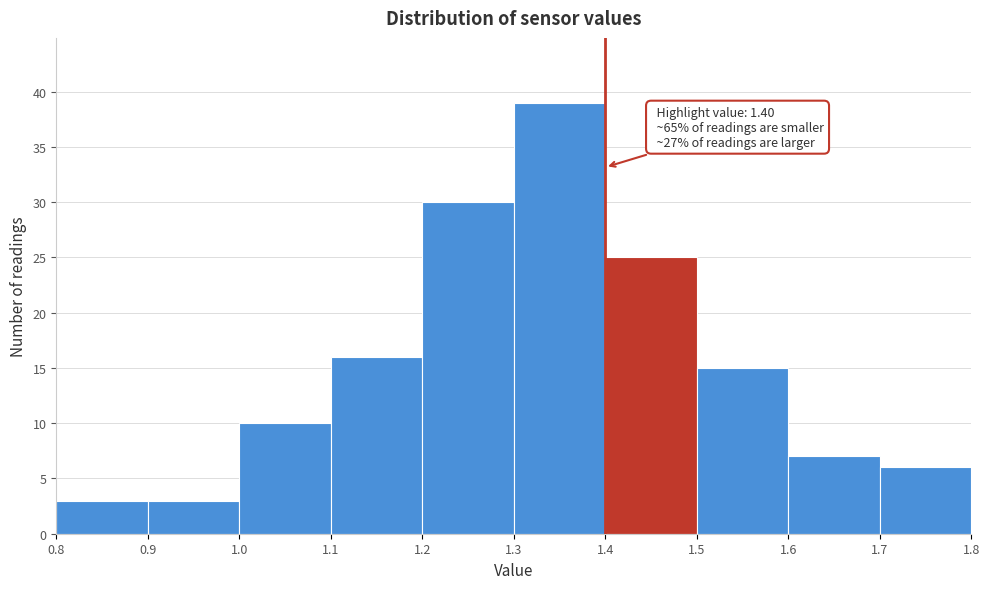

Which range on the x-axis has the tallest bar?

1.3 to 1.4